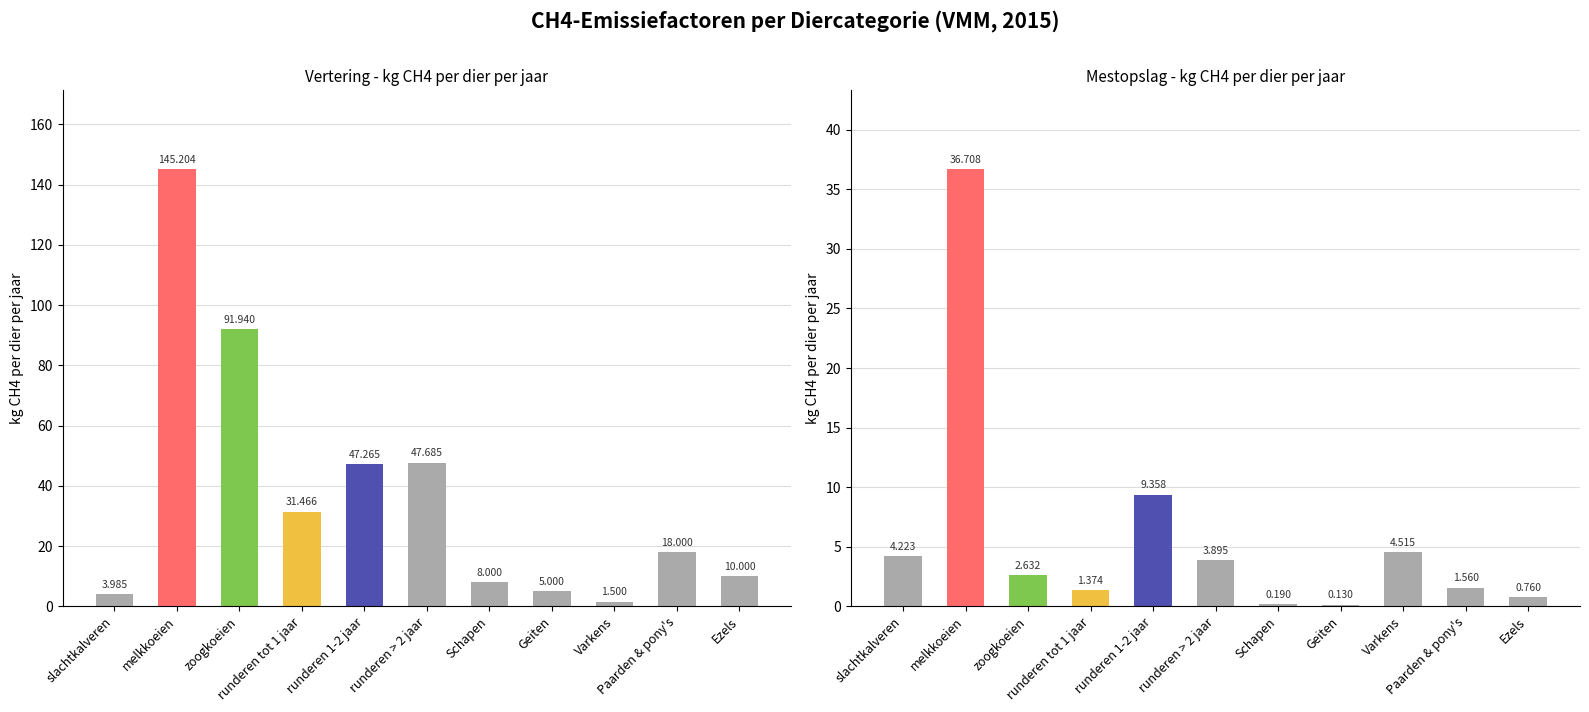

Reading left to right, extract all data points from this chart.

Vertering (kg CH4/dier/jaar): 4.0	145.2	91.9	31.5	47.3	47.7	8.0	5.0	1.5	18.0	10.0
Mestopslag (kg CH4/dier/jaar): 4.2	36.7	2.6	1.4	9.4	3.9	0.2	0.1	4.5	1.6	0.8